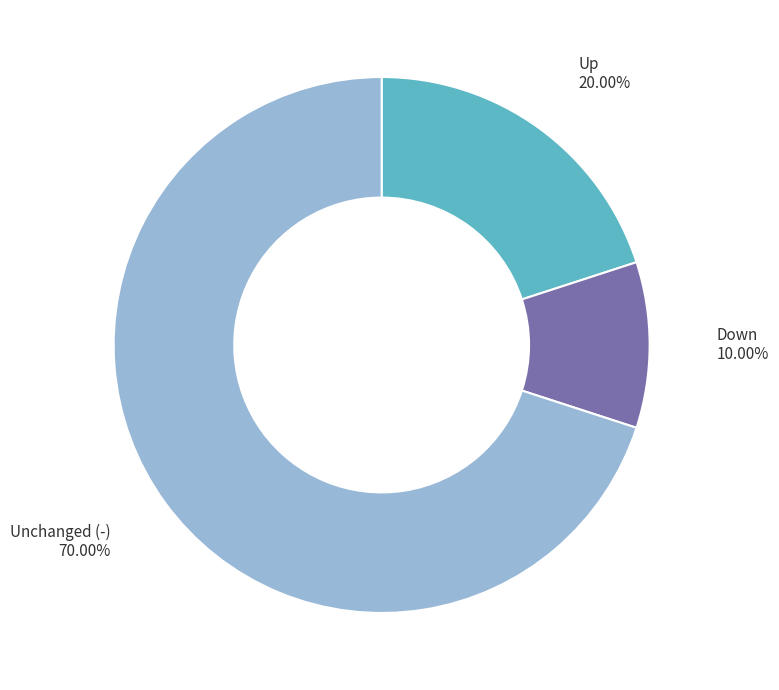

Is the sum of Up and Down greater than half?

No